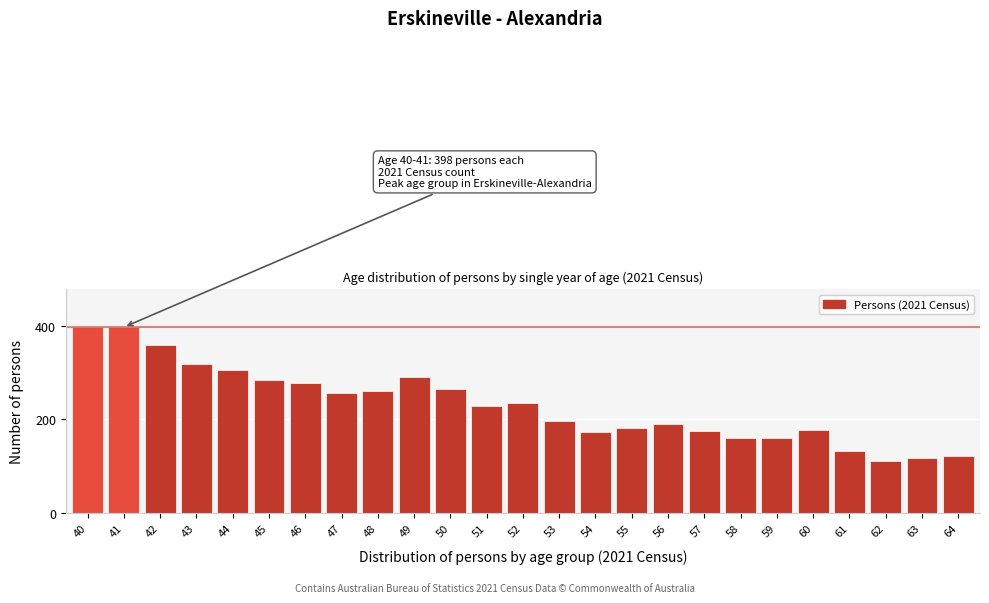

Reading left to right, extract all data points from this chart.

398	398	359	319	306	285	277	257	260	291	265	228	236	197	173	182	191	175	160	160	178	133	110	118	121